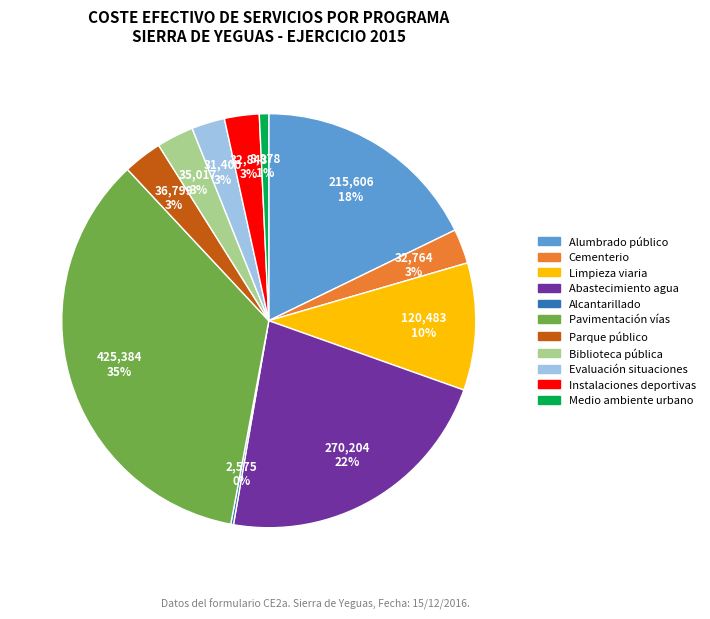

Is there any slice that represents more than half of the pie?

No